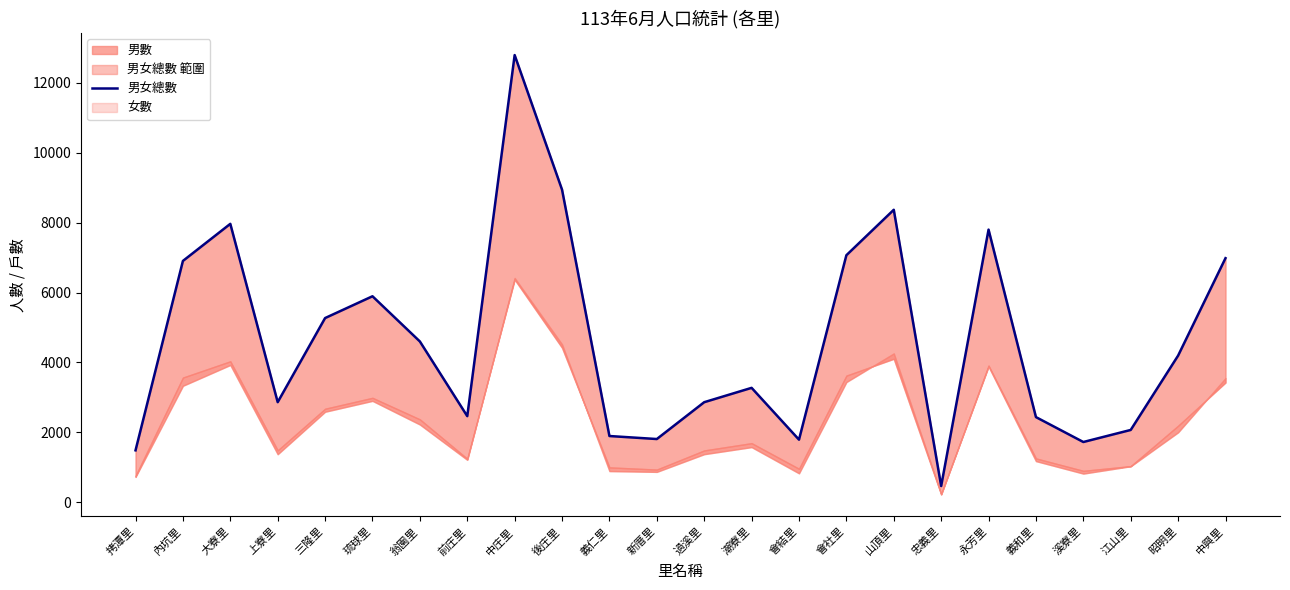

Where is the data nearest to the value 6627?

內坑里